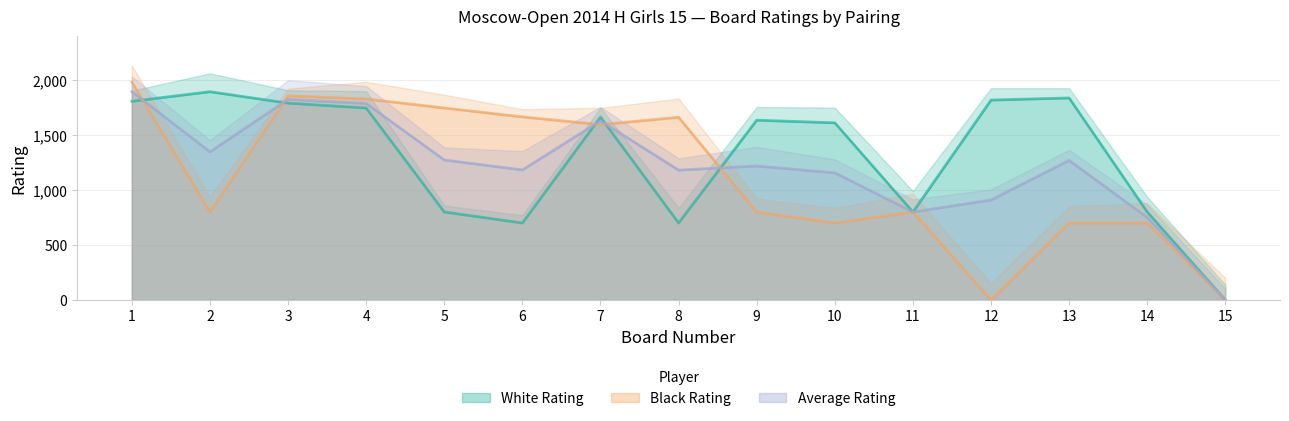

The Black Rating series shows 1665 at 6. True or false?

True